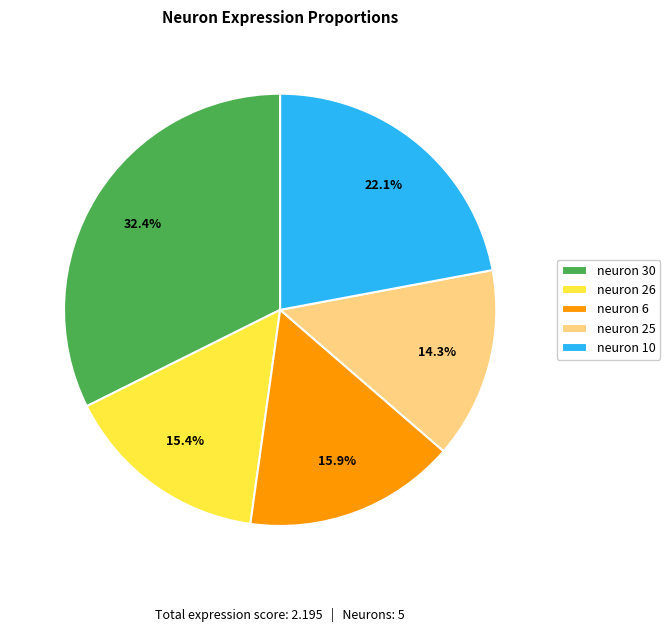

What percentage is NOT represented by neuron 6?

84.1%